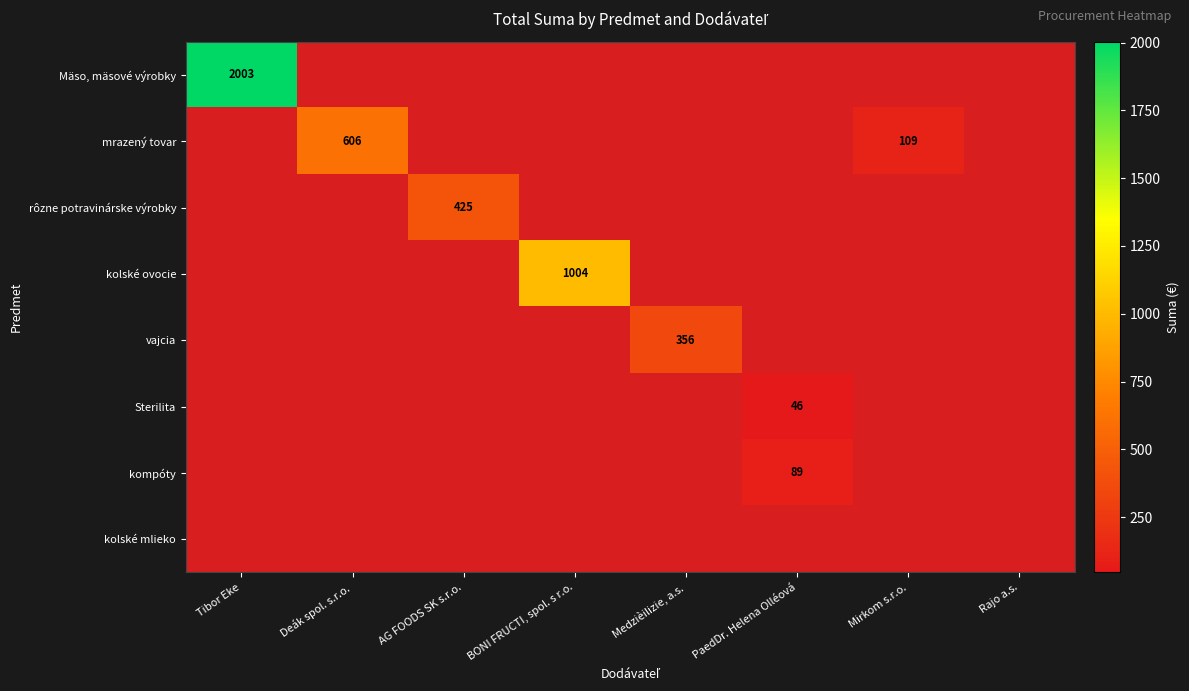

Between Mirkom s.r.o. and Tibor Eke, which is larger?

Tibor Eke